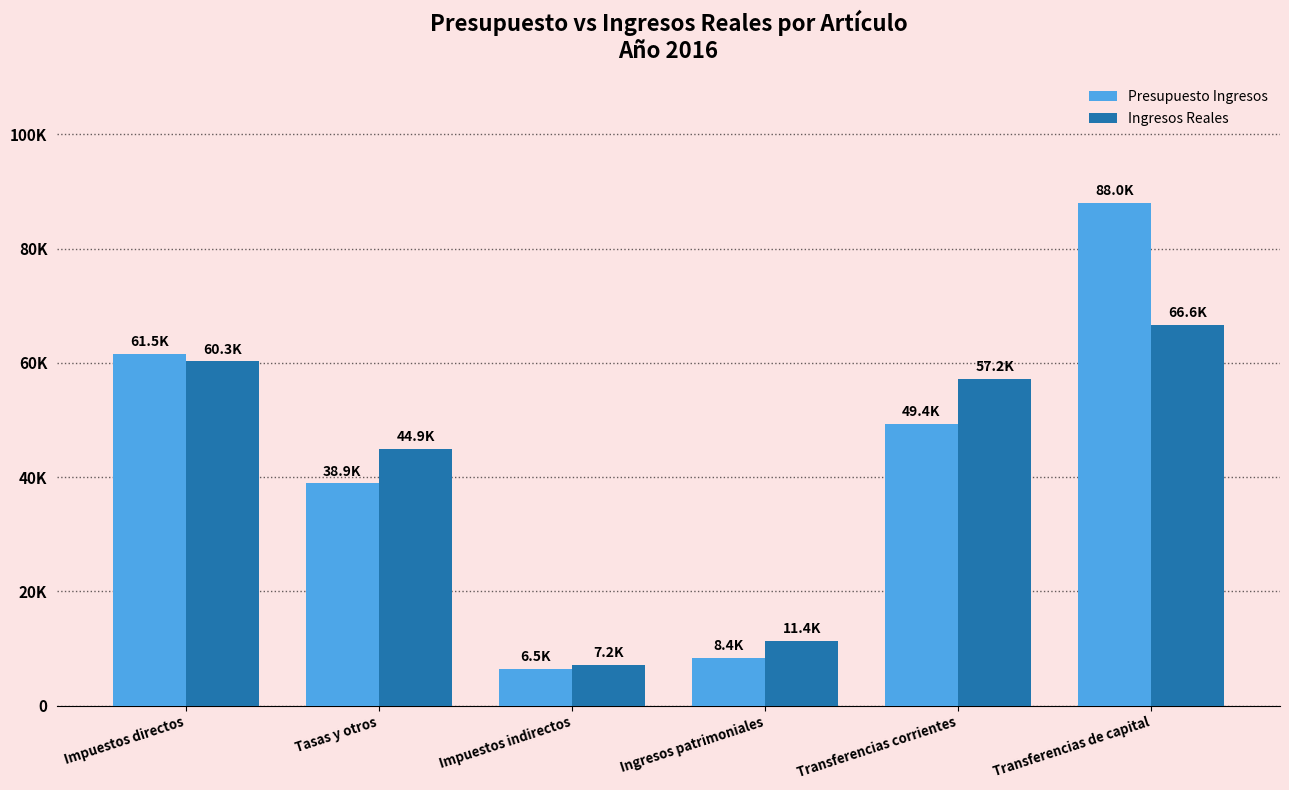

Which label corresponds to the smallest value in the chart?

Impuestos indirectos